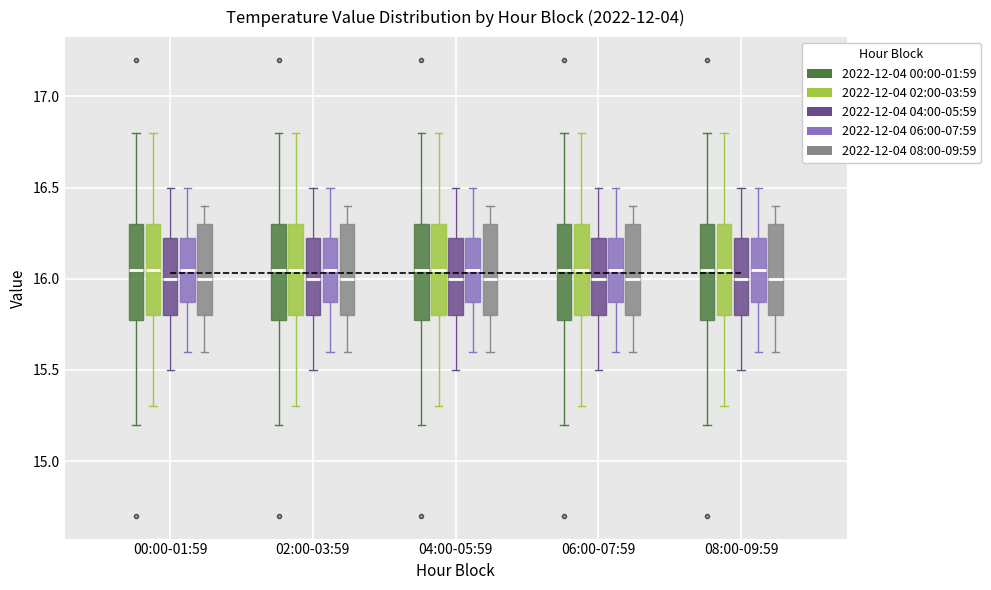

Reading left to right, transcribe this box plot: for each box, give where its median line is, the range the box spans, and where its two whiskers end, as read against the y-axis. The values are not printed on the chart, so give them approximately, as read against the axis.

00:00-01:59 (2022-12-04 00:00-01:59): median 16.05, box 15.80 to 16.30, whiskers 15.20 to 16.80
00:00-01:59 (2022-12-04 02:00-03:59): median 16.05, box 15.80 to 16.30, whiskers 15.30 to 16.80
00:00-01:59 (2022-12-04 04:00-05:59): median 16.00, box 15.80 to 16.25, whiskers 15.50 to 16.50
00:00-01:59 (2022-12-04 06:00-07:59): median 16.05, box 15.90 to 16.25, whiskers 15.60 to 16.50
00:00-01:59 (2022-12-04 08:00-09:59): median 16.00, box 15.80 to 16.30, whiskers 15.60 to 16.40
02:00-03:59 (2022-12-04 00:00-01:59): median 16.05, box 15.80 to 16.30, whiskers 15.20 to 16.80
02:00-03:59 (2022-12-04 02:00-03:59): median 16.05, box 15.80 to 16.30, whiskers 15.30 to 16.80
02:00-03:59 (2022-12-04 04:00-05:59): median 16.00, box 15.80 to 16.25, whiskers 15.50 to 16.50
02:00-03:59 (2022-12-04 06:00-07:59): median 16.05, box 15.90 to 16.25, whiskers 15.60 to 16.50
02:00-03:59 (2022-12-04 08:00-09:59): median 16.00, box 15.80 to 16.30, whiskers 15.60 to 16.40
04:00-05:59 (2022-12-04 00:00-01:59): median 16.05, box 15.80 to 16.30, whiskers 15.20 to 16.80
04:00-05:59 (2022-12-04 02:00-03:59): median 16.05, box 15.80 to 16.30, whiskers 15.30 to 16.80
04:00-05:59 (2022-12-04 04:00-05:59): median 16.00, box 15.80 to 16.25, whiskers 15.50 to 16.50
04:00-05:59 (2022-12-04 06:00-07:59): median 16.05, box 15.90 to 16.25, whiskers 15.60 to 16.50
04:00-05:59 (2022-12-04 08:00-09:59): median 16.00, box 15.80 to 16.30, whiskers 15.60 to 16.40
06:00-07:59 (2022-12-04 00:00-01:59): median 16.05, box 15.80 to 16.30, whiskers 15.20 to 16.80
06:00-07:59 (2022-12-04 02:00-03:59): median 16.05, box 15.80 to 16.30, whiskers 15.30 to 16.80
06:00-07:59 (2022-12-04 04:00-05:59): median 16.00, box 15.80 to 16.25, whiskers 15.50 to 16.50
06:00-07:59 (2022-12-04 06:00-07:59): median 16.05, box 15.90 to 16.25, whiskers 15.60 to 16.50
06:00-07:59 (2022-12-04 08:00-09:59): median 16.00, box 15.80 to 16.30, whiskers 15.60 to 16.40
08:00-09:59 (2022-12-04 00:00-01:59): median 16.05, box 15.80 to 16.30, whiskers 15.20 to 16.80
08:00-09:59 (2022-12-04 02:00-03:59): median 16.05, box 15.80 to 16.30, whiskers 15.30 to 16.80
08:00-09:59 (2022-12-04 04:00-05:59): median 16.00, box 15.80 to 16.25, whiskers 15.50 to 16.50
08:00-09:59 (2022-12-04 06:00-07:59): median 16.05, box 15.90 to 16.25, whiskers 15.60 to 16.50
08:00-09:59 (2022-12-04 08:00-09:59): median 16.00, box 15.80 to 16.30, whiskers 15.60 to 16.40